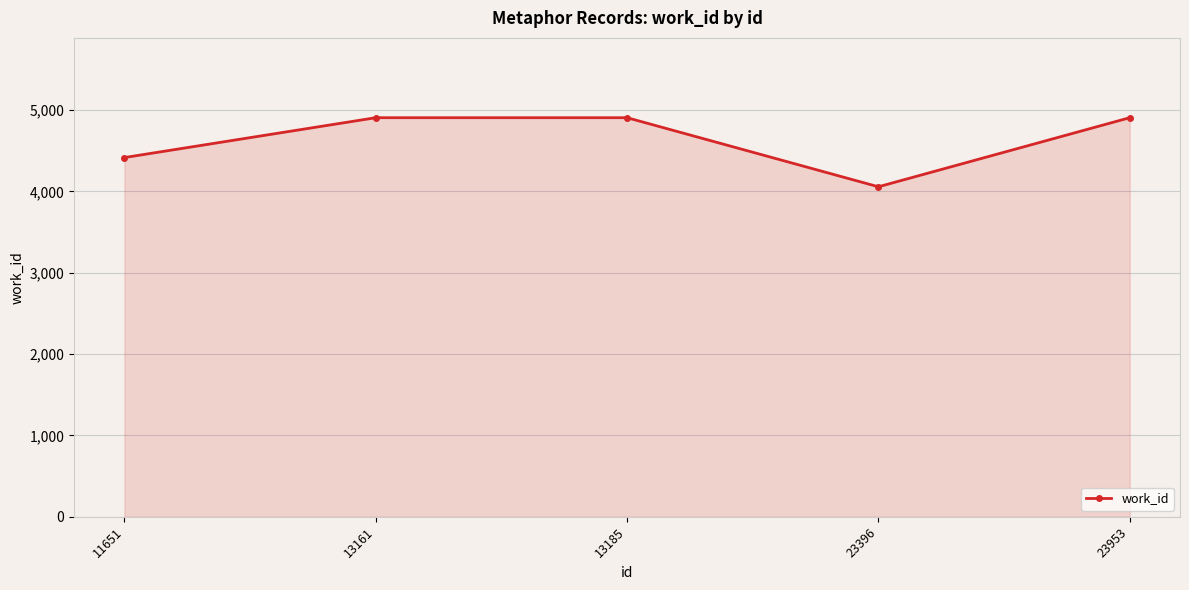

How many interior local valleys (lower than both neighbors) does the data have?

1